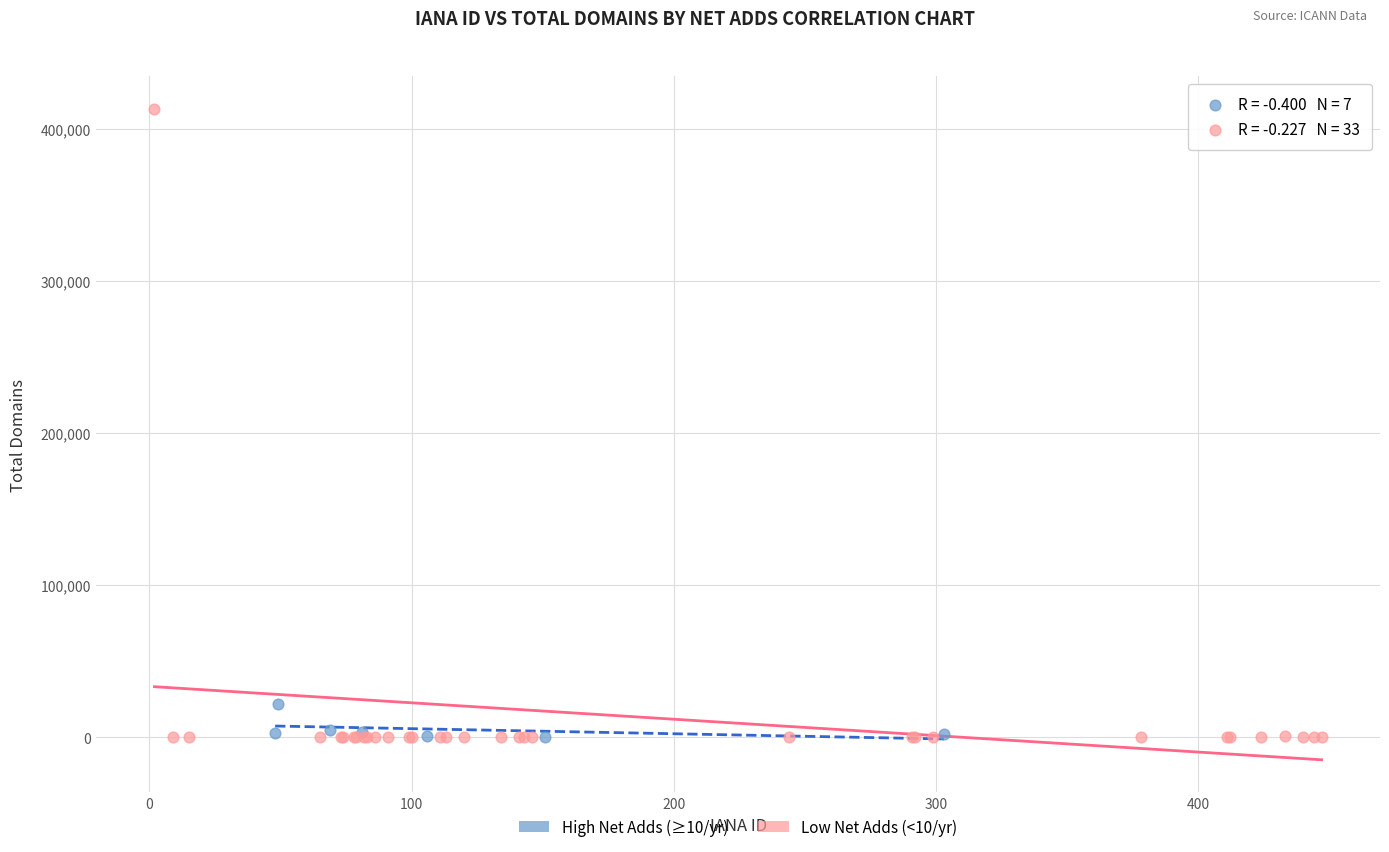

Which series has the largest Y range (max minus min)?

Low Net Adds (<10/yr)